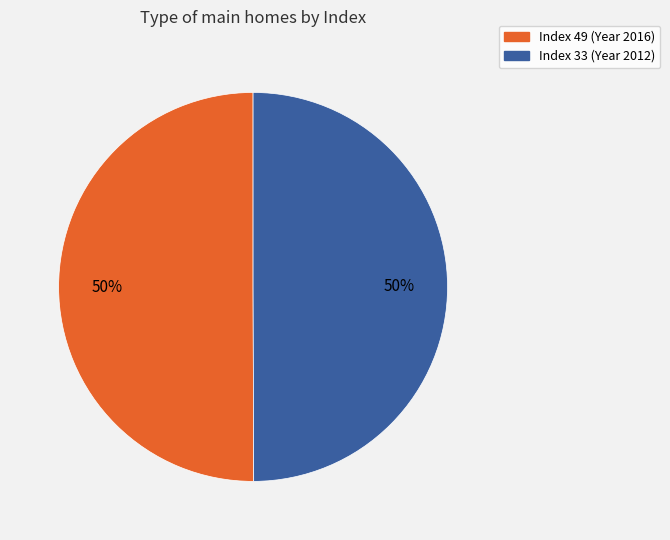

Is it true that Index 33 (Year 2012) is 50% of the pie?

True